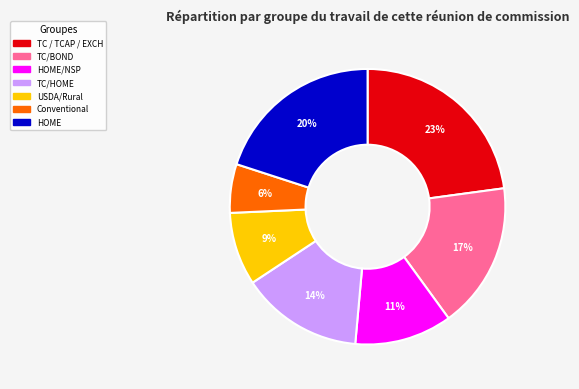

To the nearest percent, what is the average slice percentage?

14%